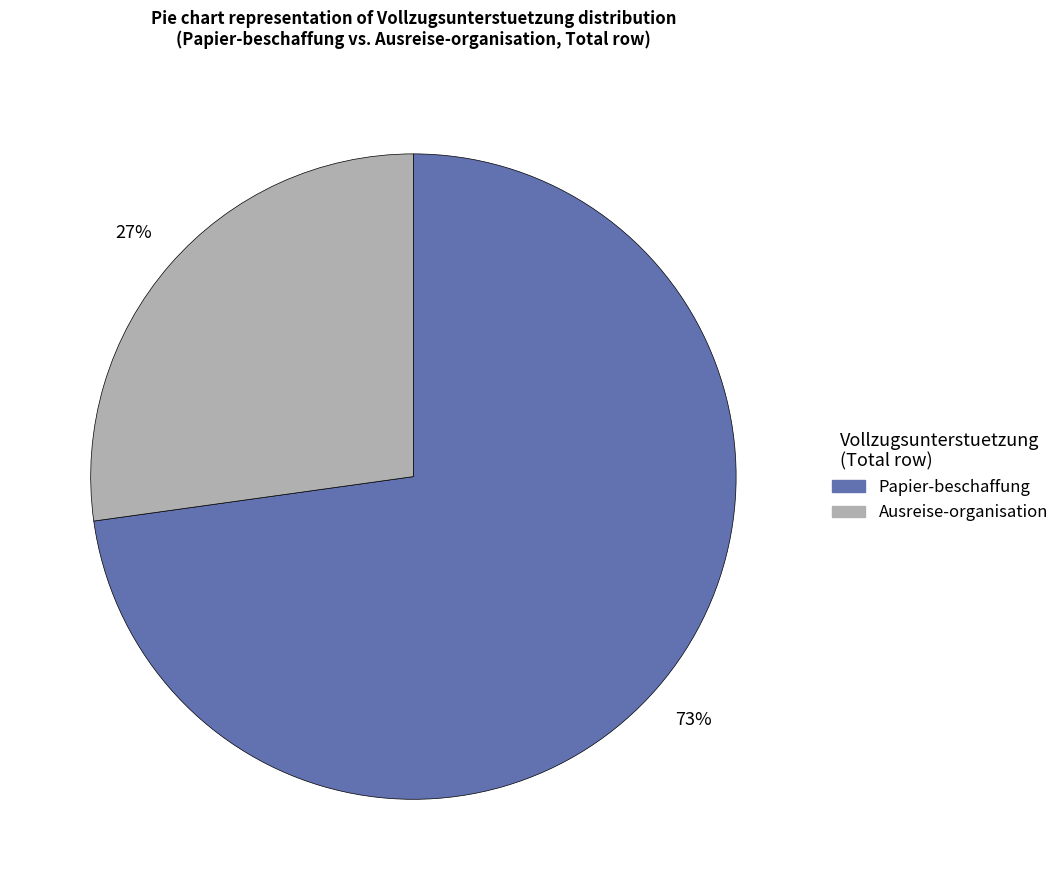

Is the sum of Ausreise-organisation and Papier-beschaffung greater than half?

Yes